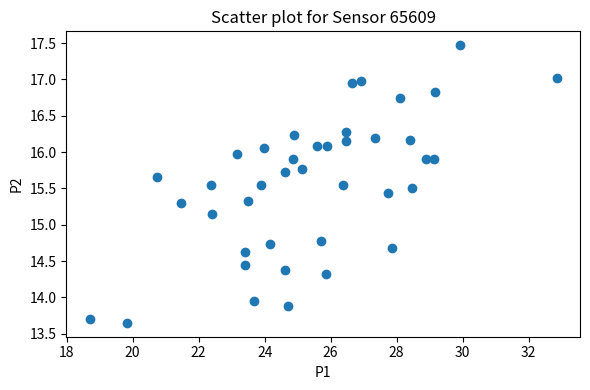

What is the range of X values (max minus min)?

14.2